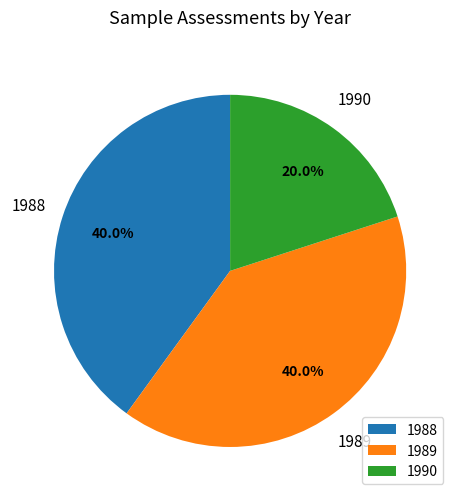

Is 1989 the majority of the pie?

No